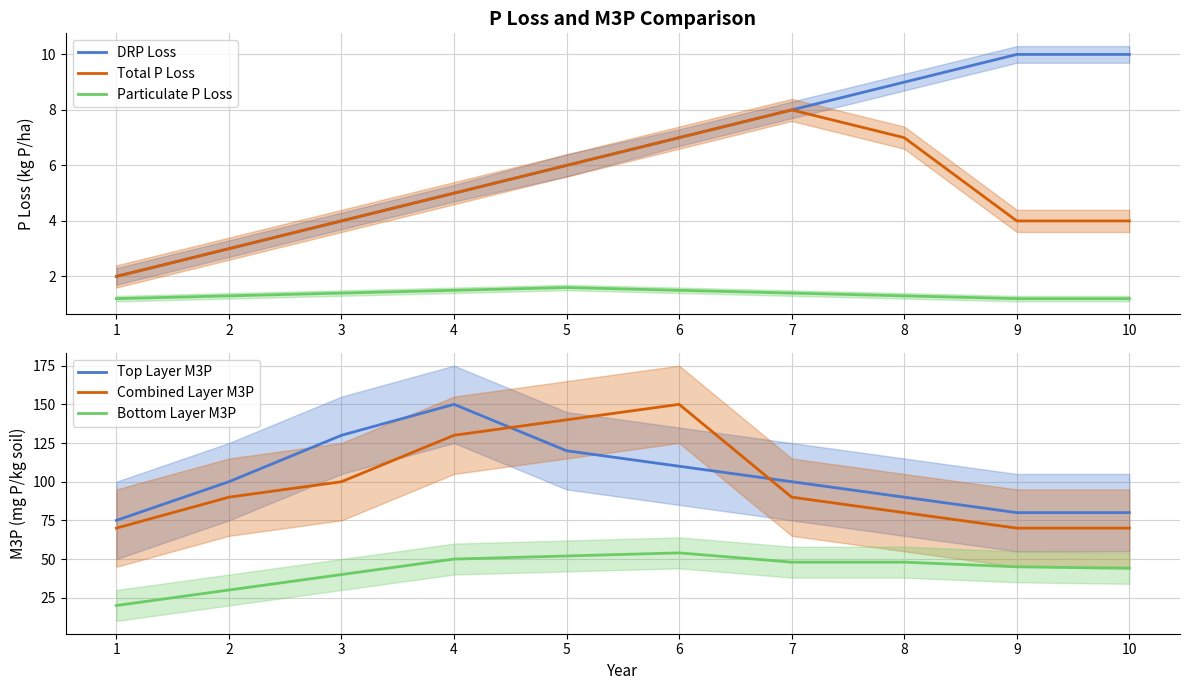

What is the average value of the Total P Loss series?

5.0